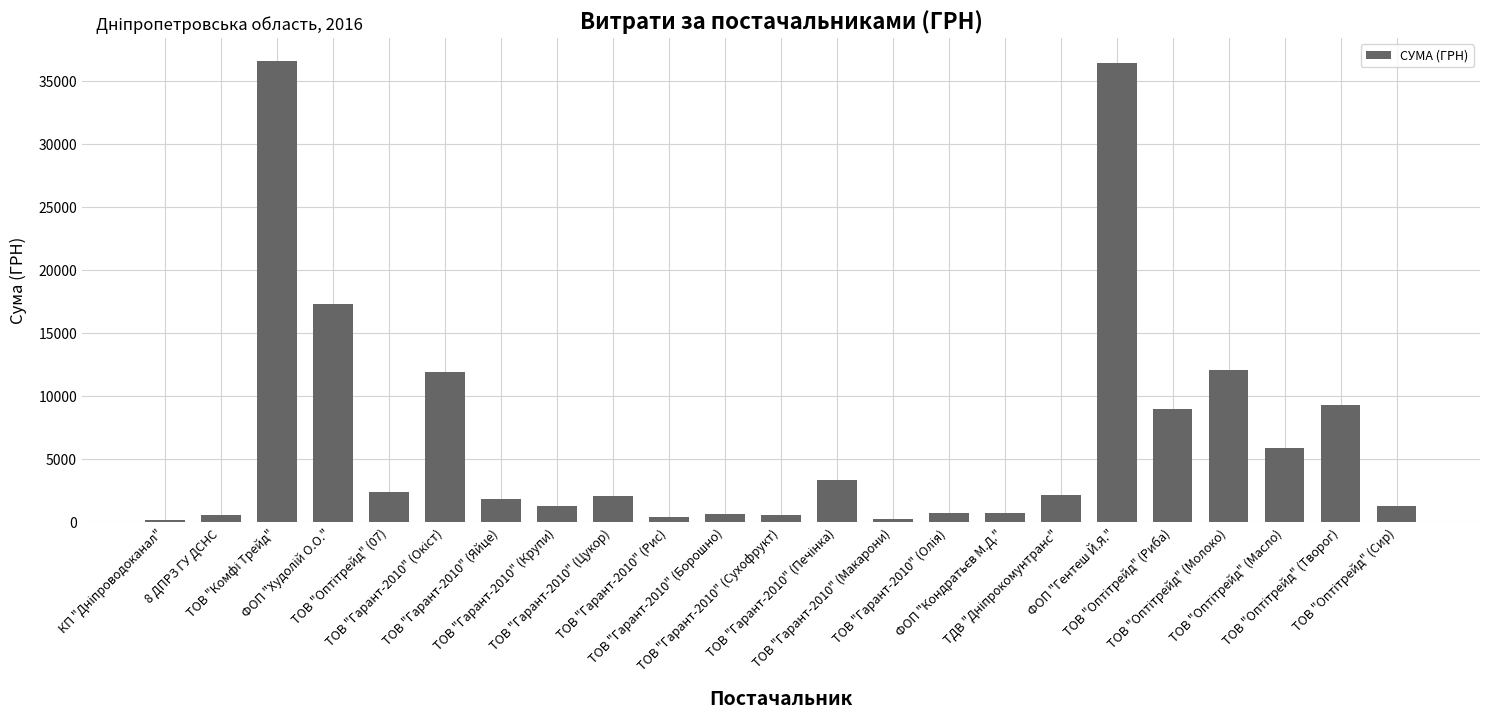

What is the value of the 7th bar from the left?

1818.0